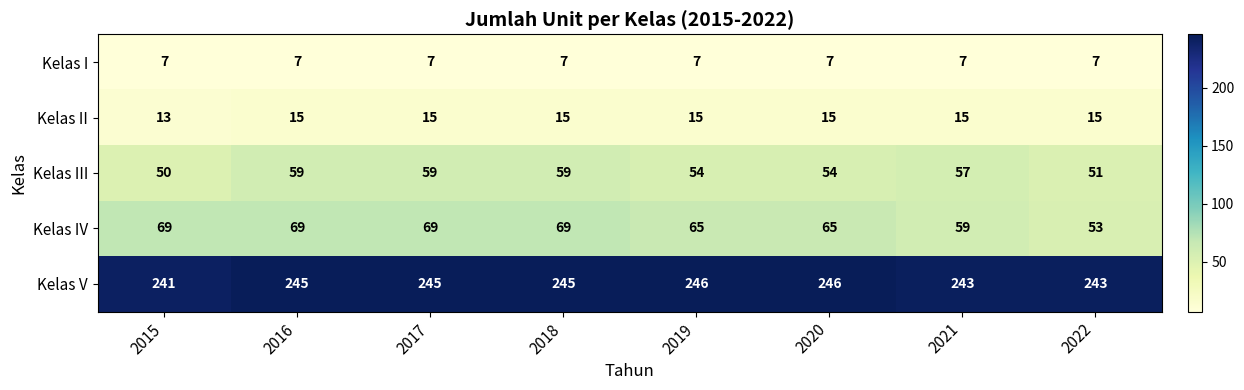

What is the sum of the Kelas II values at 2017 and 2015?

28